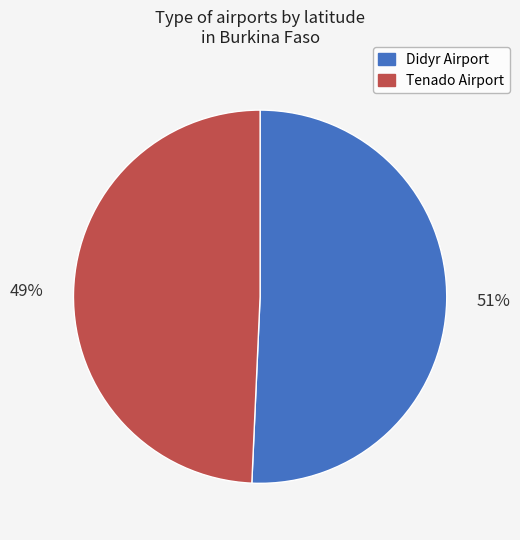

The Didyr Airport slice represents 36% of the pie. True or false?

False